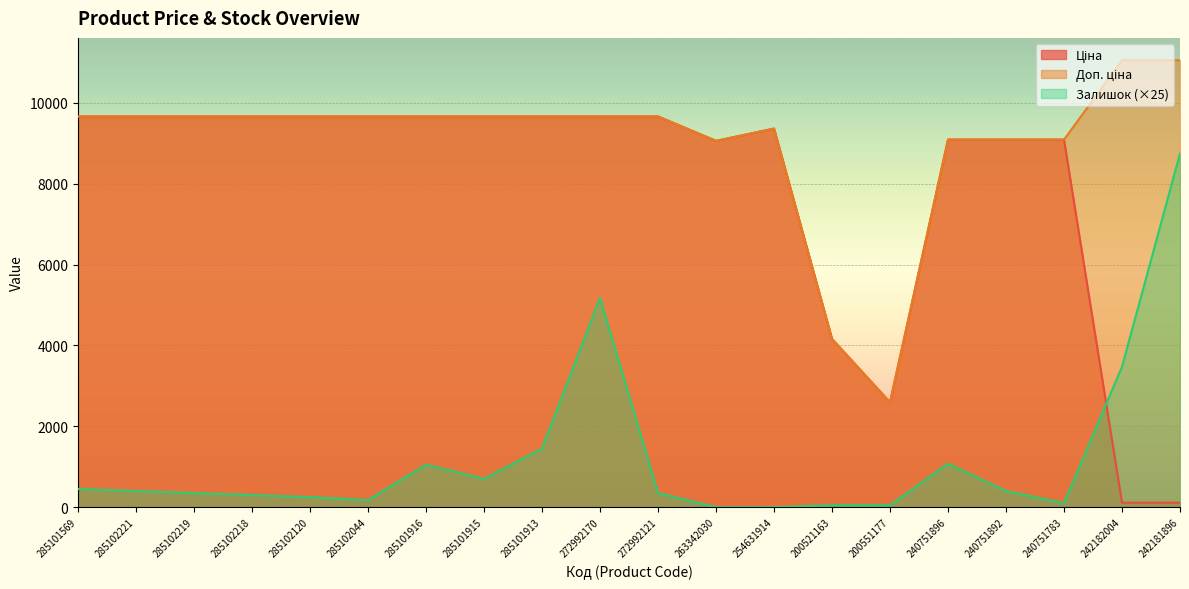

What is the sum of all Ціна values?

158990.0